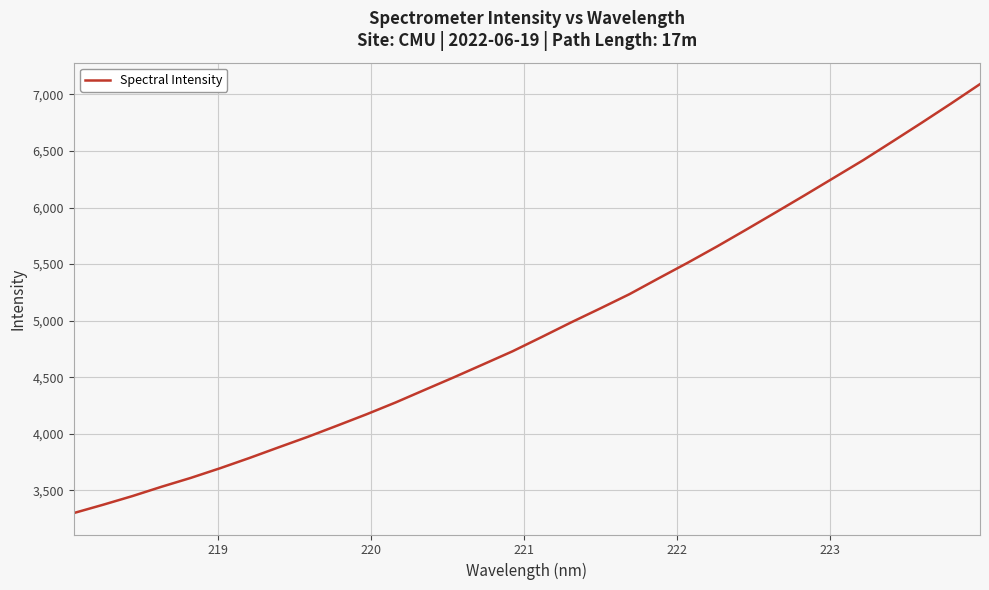

Is this an area chart (filled region under the line)?

No